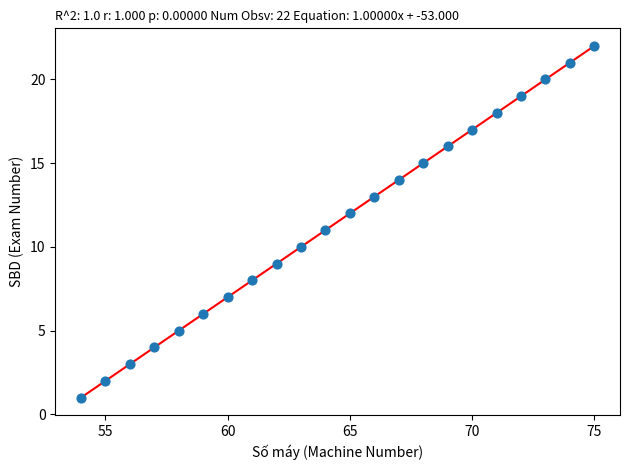

What is the range of Y values (max minus min)?

21